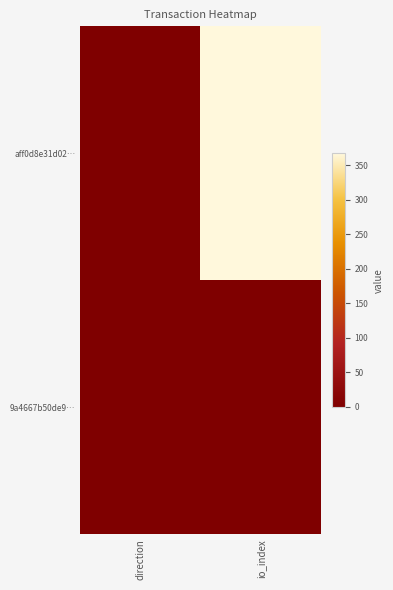

Which series has the largest range (max minus min)?

aff0d8e31d02…